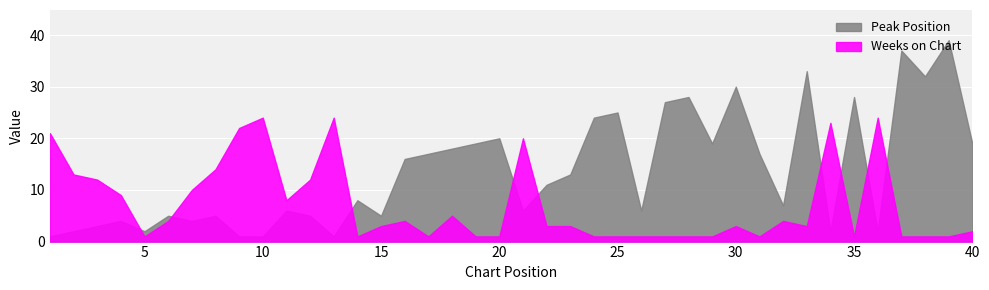

True or false: Weeks on Chart has a value of 24 at 36.

True